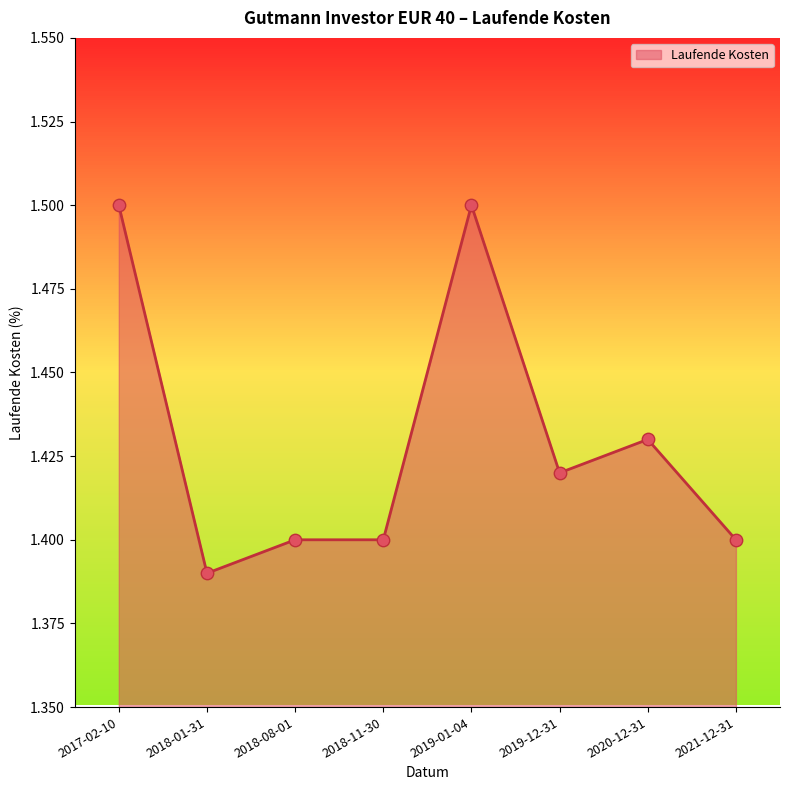

What is the ratio of the value at 2018-01-31 to the value at 2018-08-01?

1.0